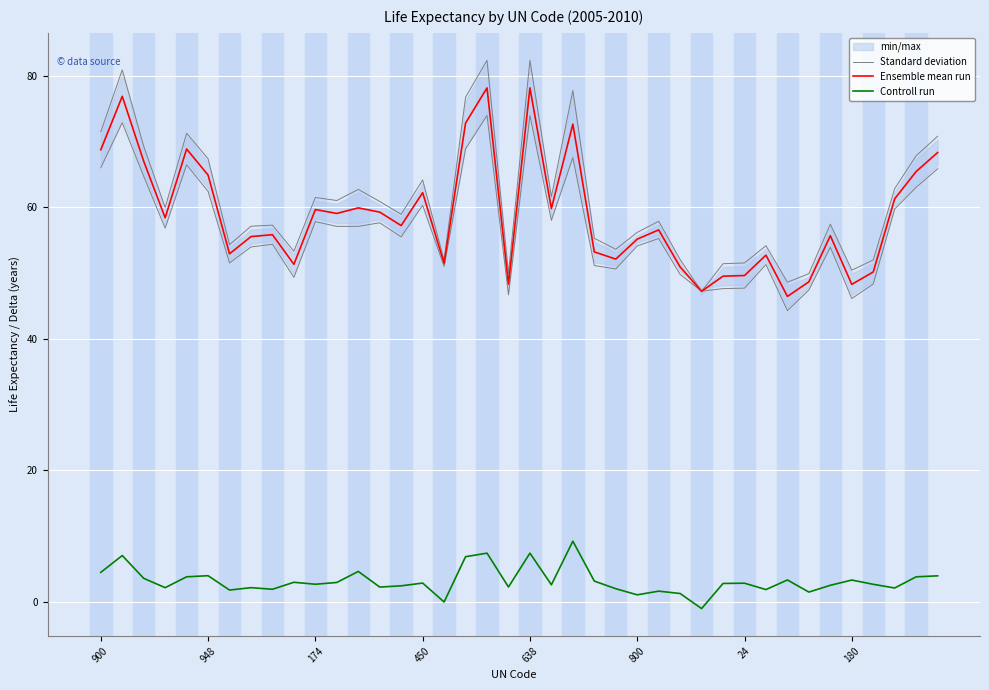

How many categories are shown in the chart?

40